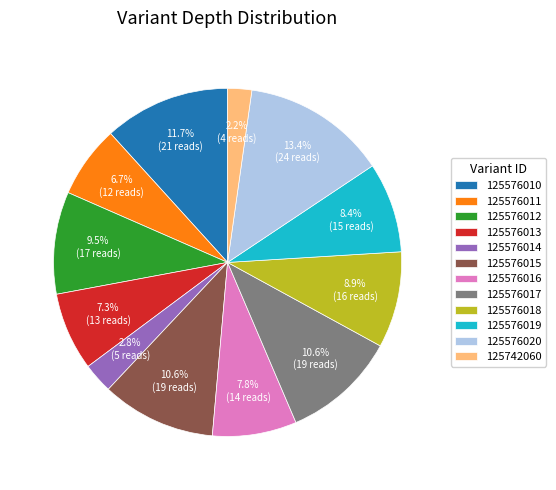

Which category has the smallest portion of the pie?

125742060